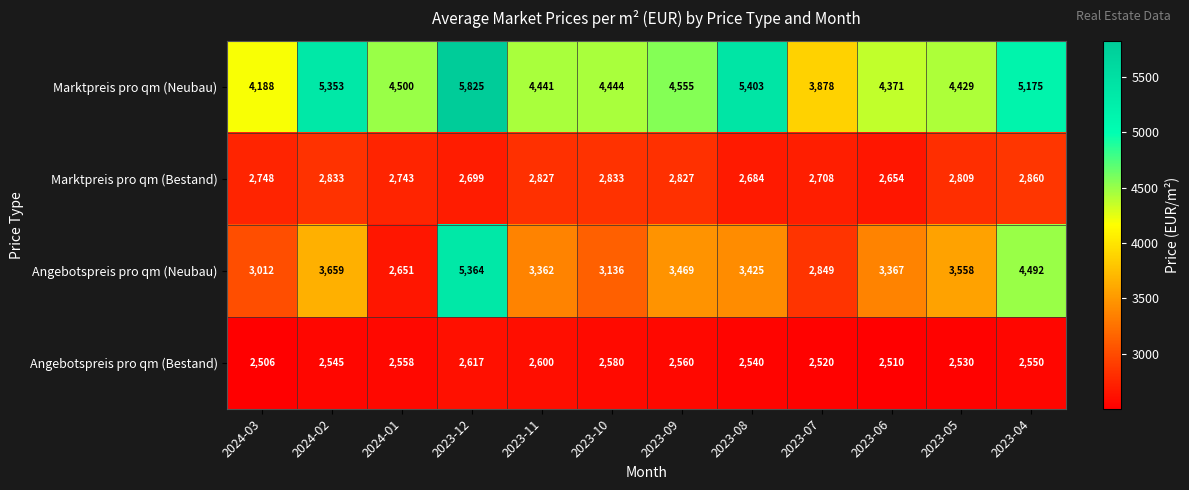

What is the total value across all series at 2023-12?

16505